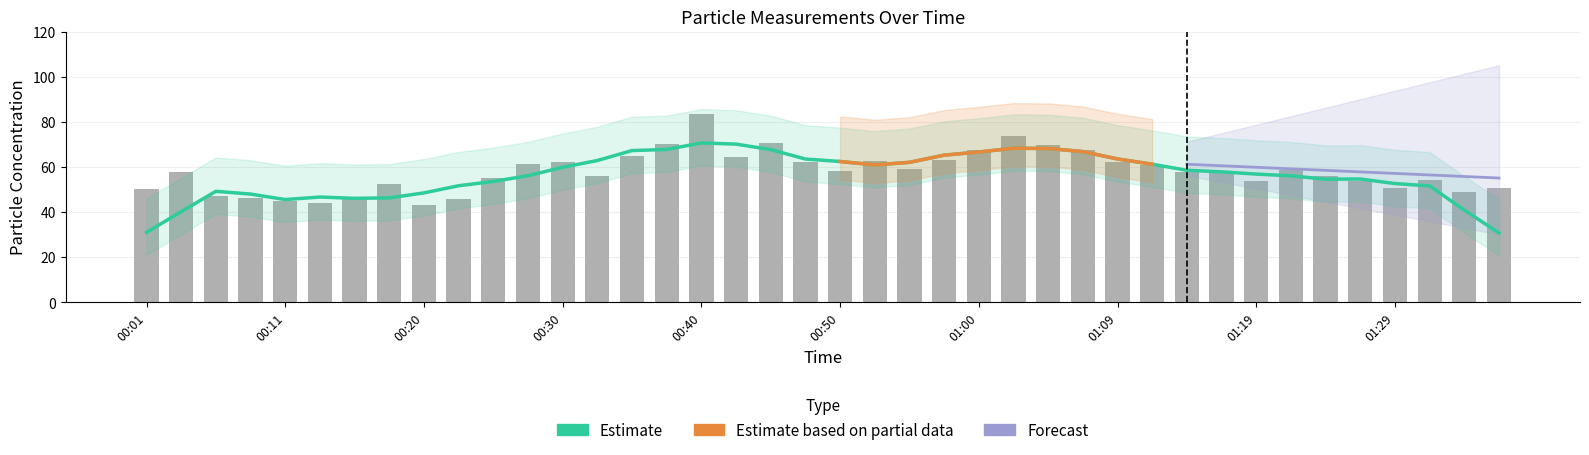

What is the smallest value displayed?

43.2